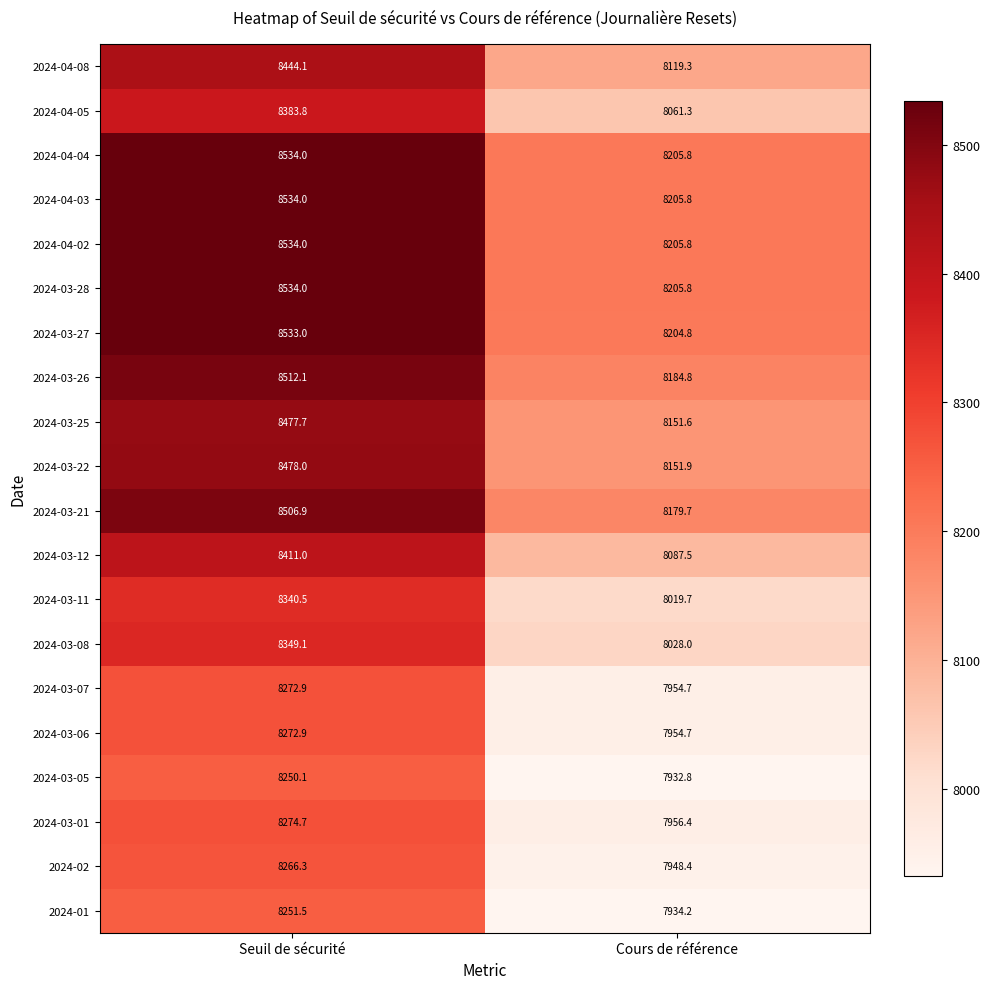

Which label corresponds to the largest value in the chart?

Seuil de sécurité